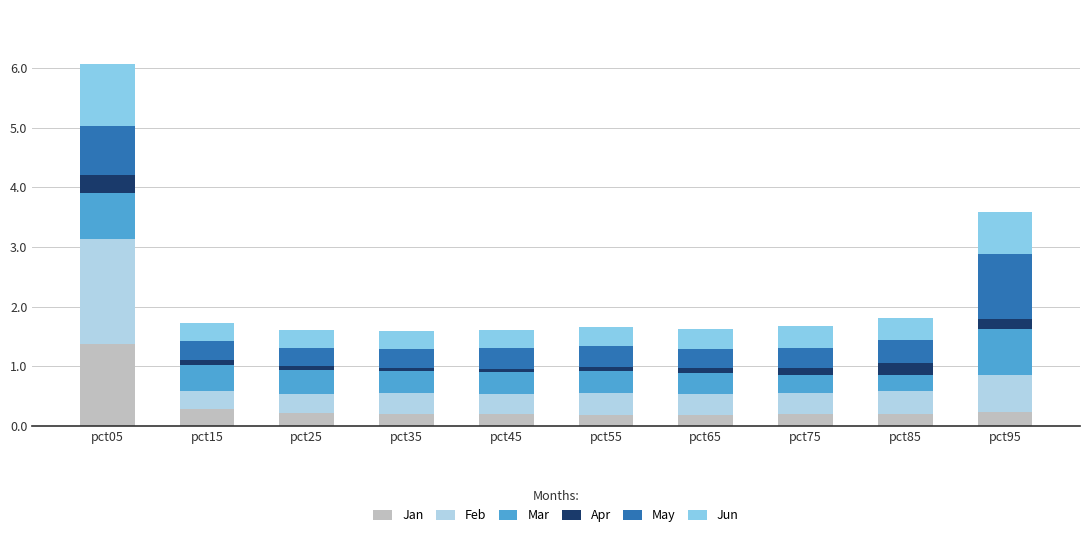

At which label does Jan reach its peak?

pct05